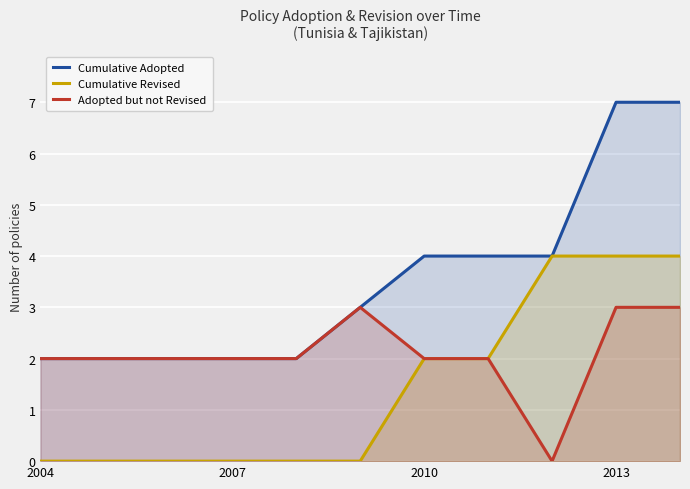

What is the highest value of the Adopted but not Revised series?

3